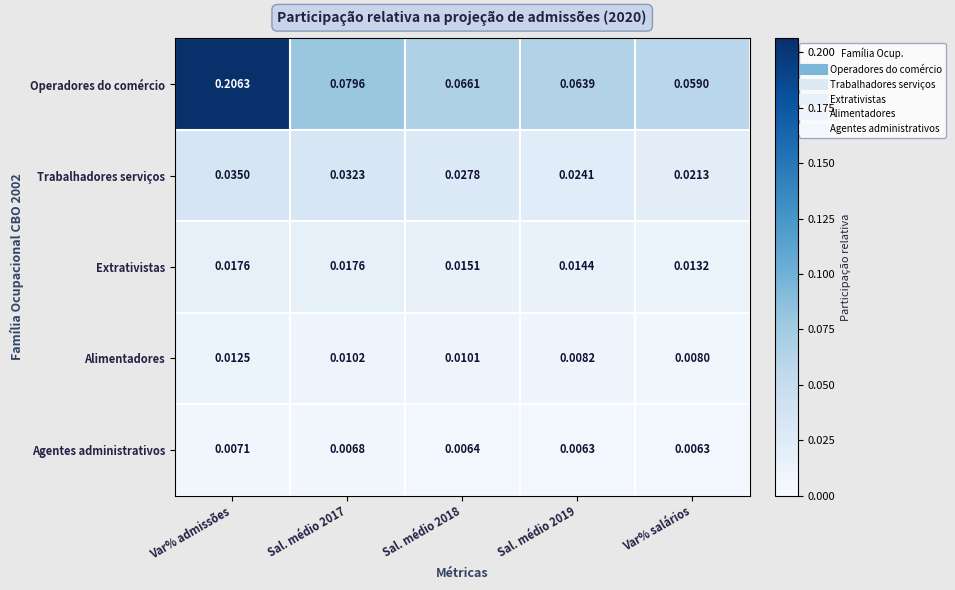

At which category is the sum across all series the highest?

Var% admissões